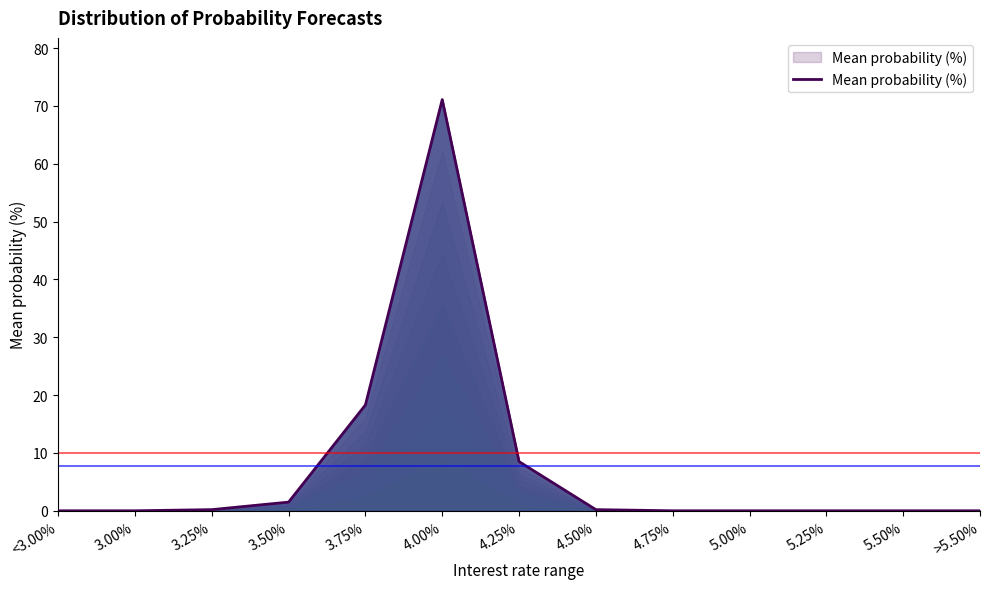

Does the chart have visible grid lines?

No